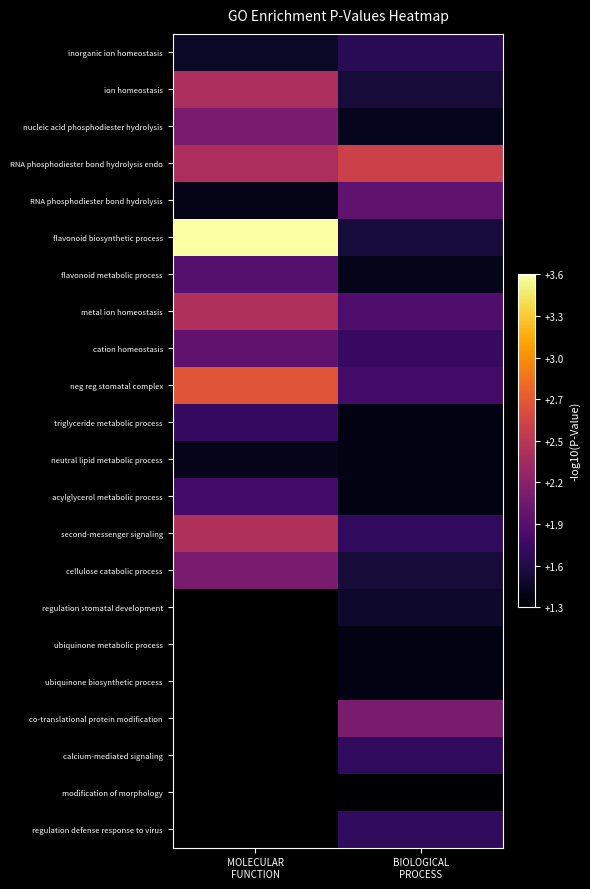

At how many categories does at least one series exceed 1?

2